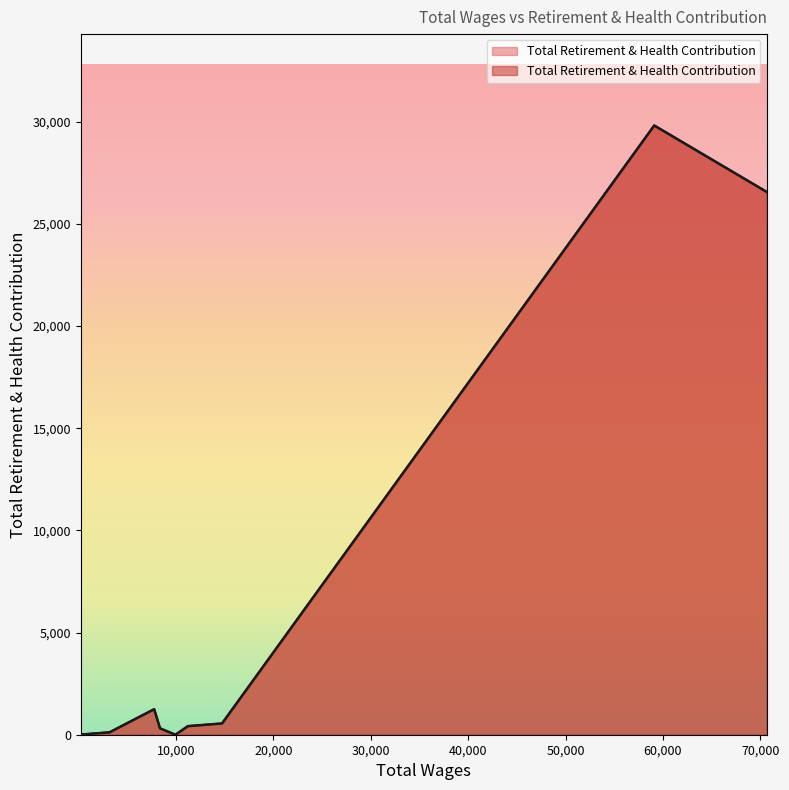

Approximately how many times larger is the value at 966.0 compared to 14710.0?

0.1